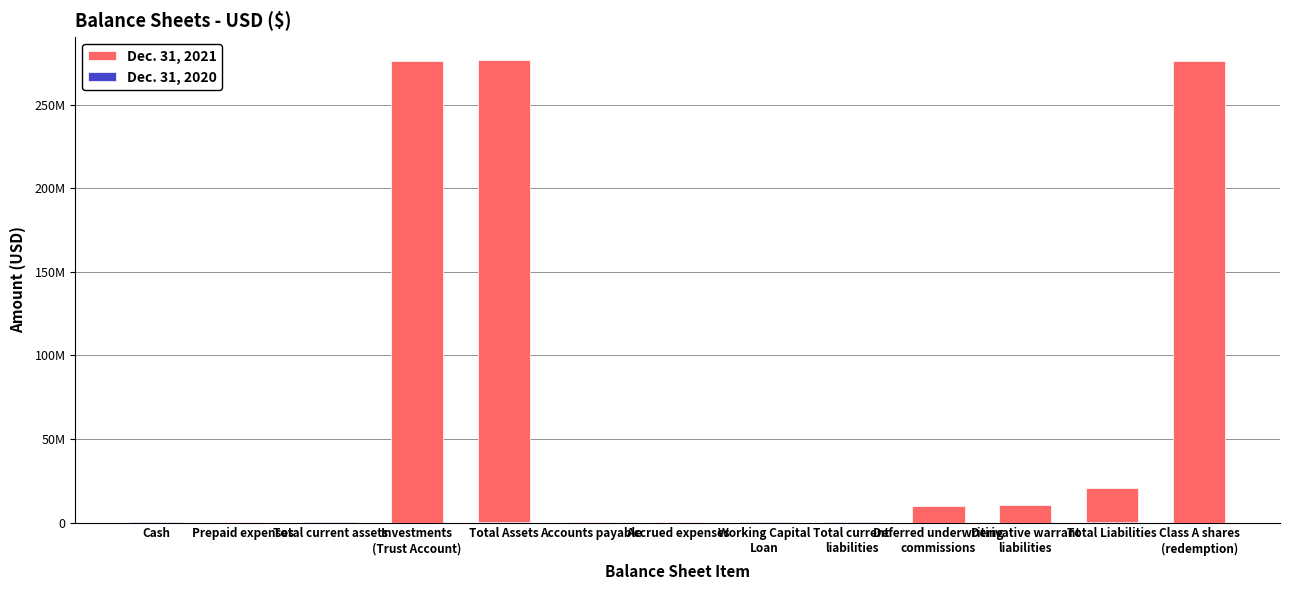

Reading left to right, list all the values displayed in this chart.

Dec. 31, 2021: Cash=132241	Prepaid expenses=481445	Total current assets=613686	Investments
(Trust Account)=276017343	Total Assets=276631029	Accounts payable=154715	Accrued expenses=70957	Working Capital
Loan=179352	Total current
liabilities=405024	Deferred underwriting
commissions=9660000	Derivative warrant
liabilities=10691800	Total Liabilities=20756824	Class A shares
(redemption)=276000000
Dec. 31, 2020: Cash=111696	Prepaid expenses=0	Total current assets=111696	Investments
(Trust Account)=0	Total Assets=349235	Accounts payable=15161	Accrued expenses=65076	Working Capital
Loan=280000	Total current
liabilities=360237	Deferred underwriting
commissions=0	Derivative warrant
liabilities=0	Total Liabilities=360237	Class A shares
(redemption)=0